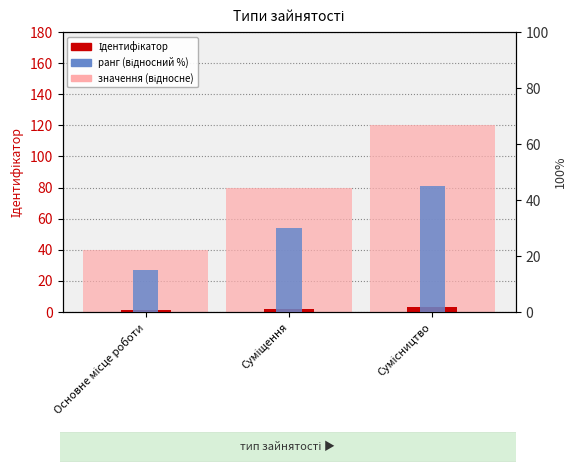

What is the label of the 2nd bar from the left?

Суміщення